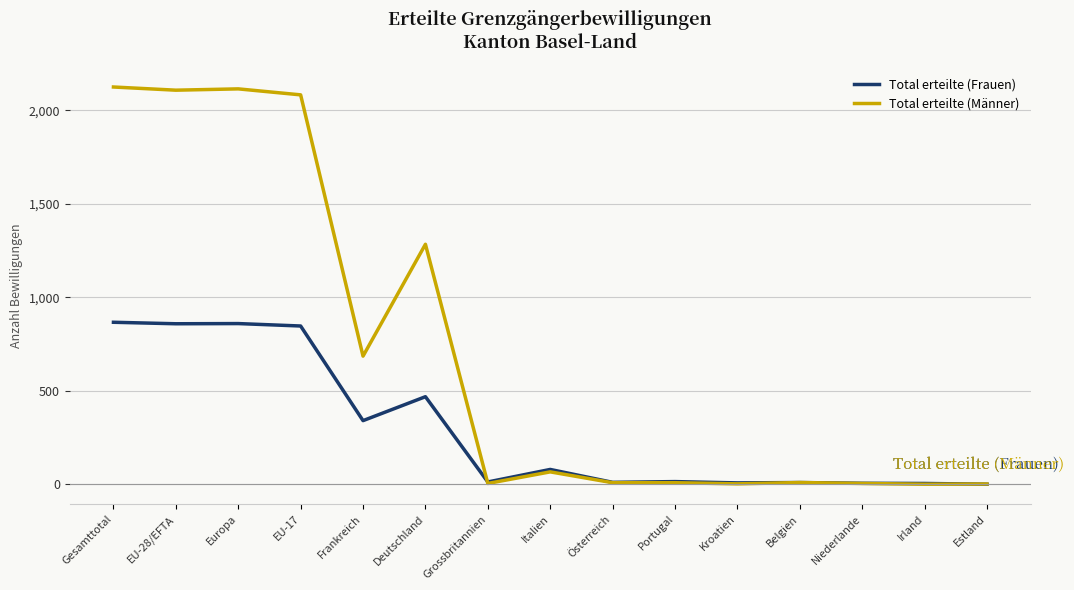

At which label is Total erteilte (Männer) closest to 1063?

Deutschland